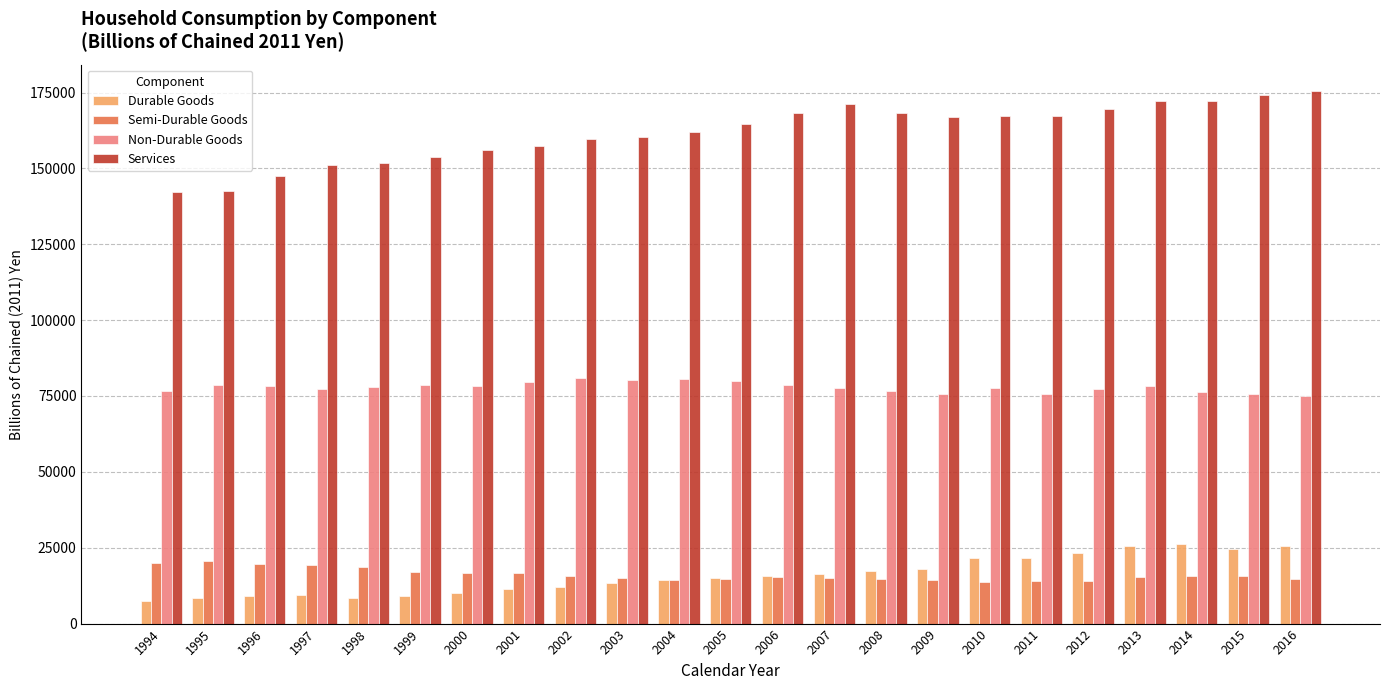

Which series has the widest spread of values?

Services